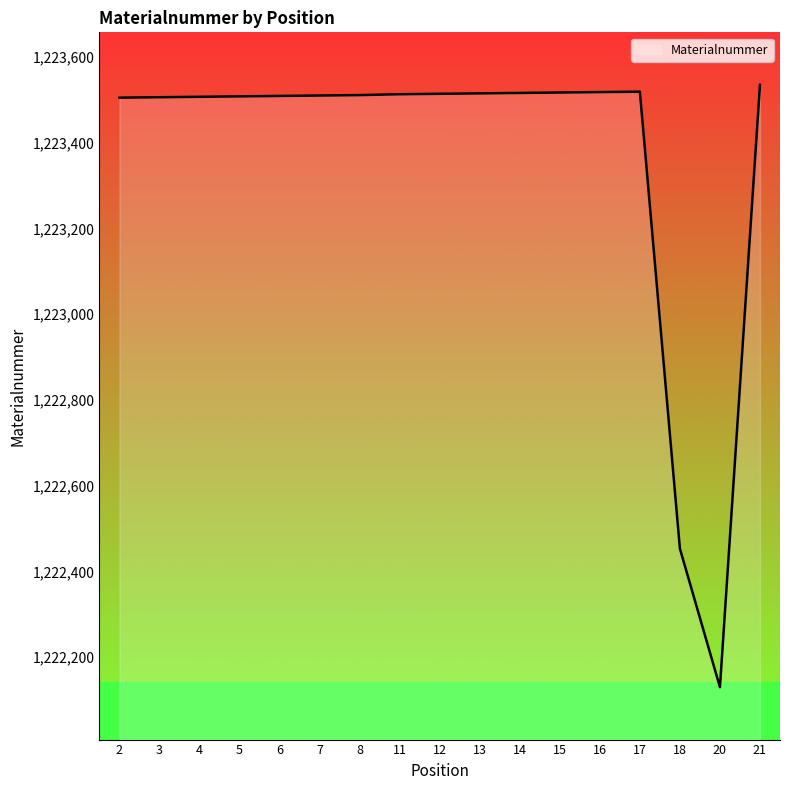

Is it true that the value at 21 is 372885?

False